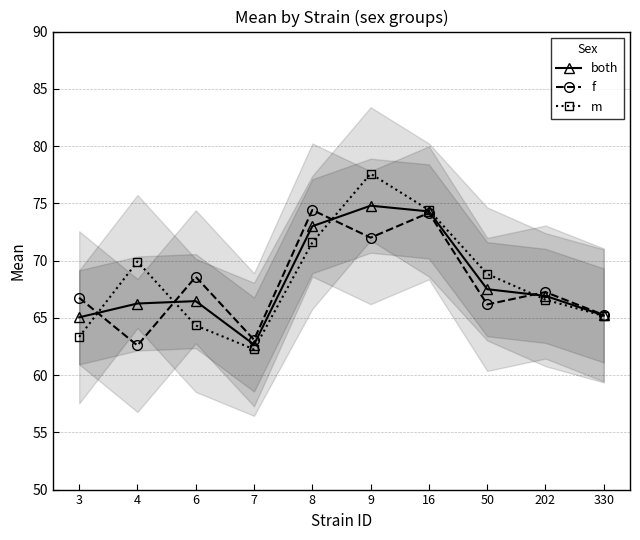

What value does the both series have at 50?

67.5